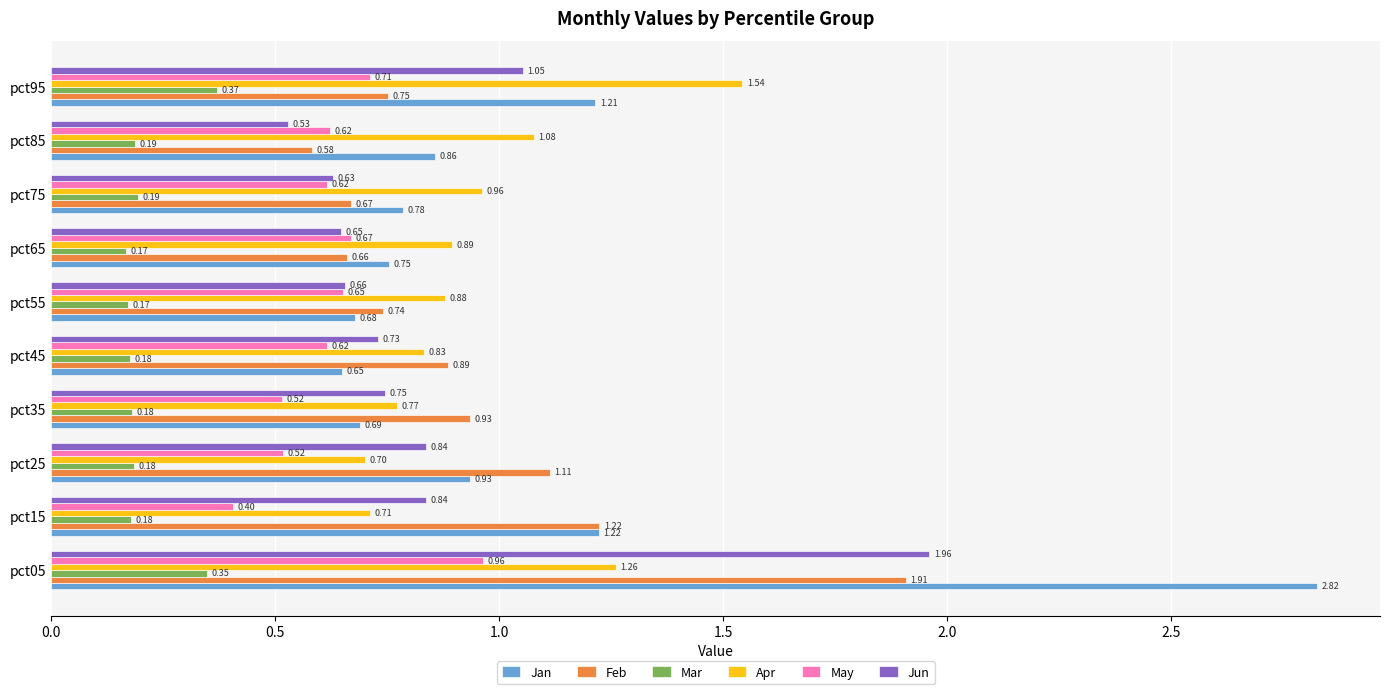

Which series has the largest total across all categories?

Jan